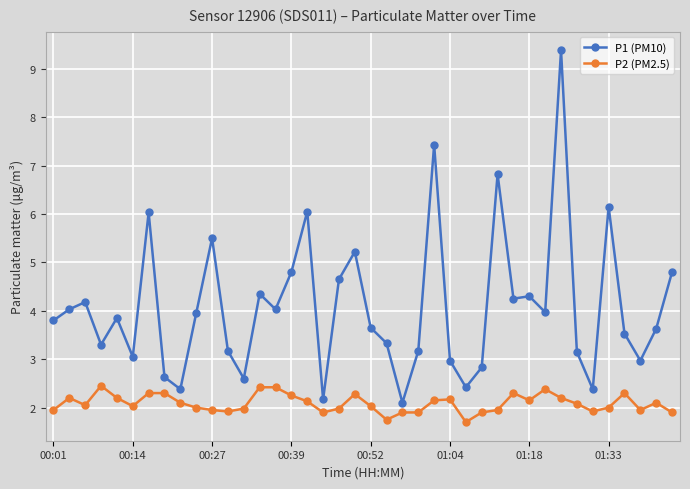

Rank the series by their maximum value, from lowest to highest.

P2 (PM2.5), P1 (PM10)